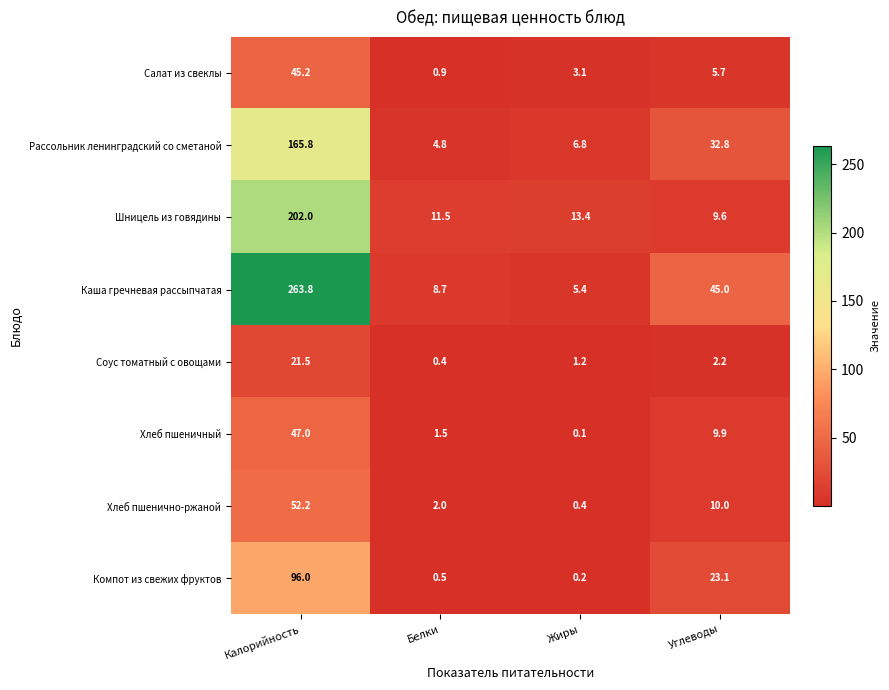

How many values in the Салат из свеклы series are below 5?

2